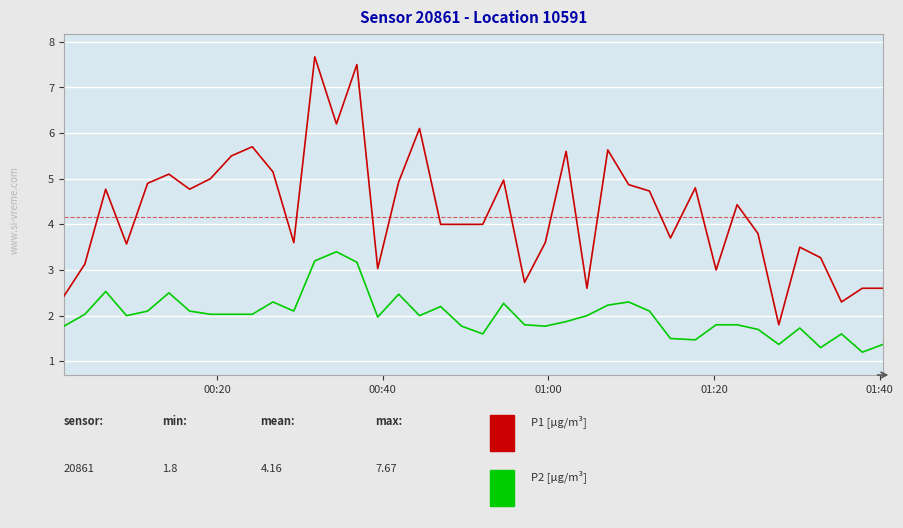

What is the maximum value shown in the chart?

7.7